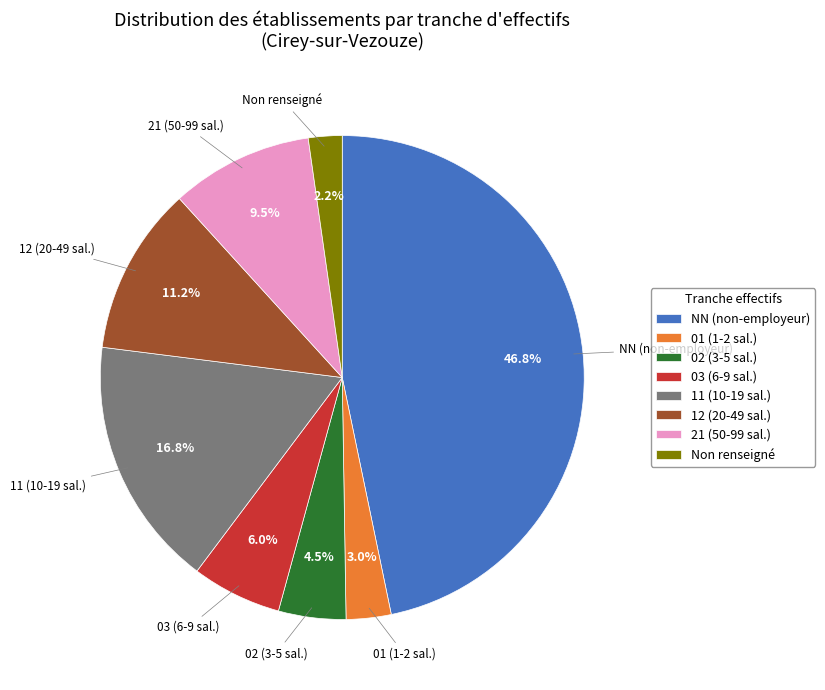

To the nearest percent, what is the average slice percentage?

12%